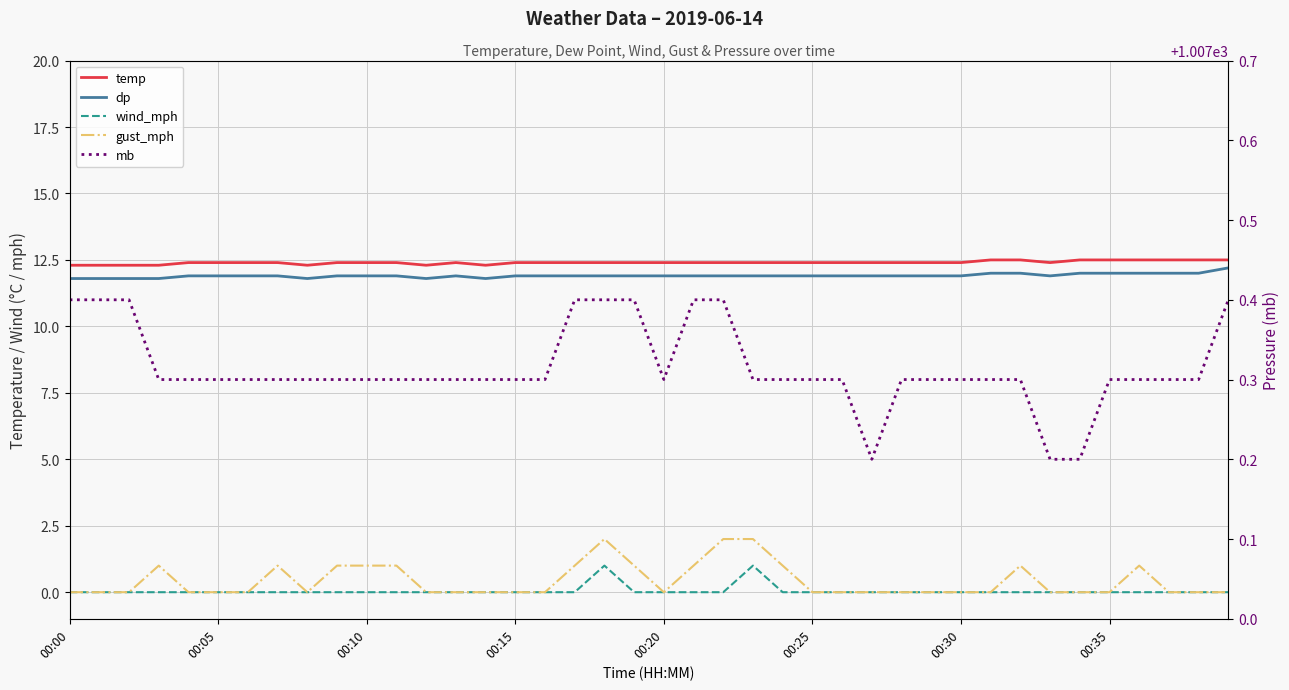

What is the difference between the highest and lowest values at 17?

1007.4